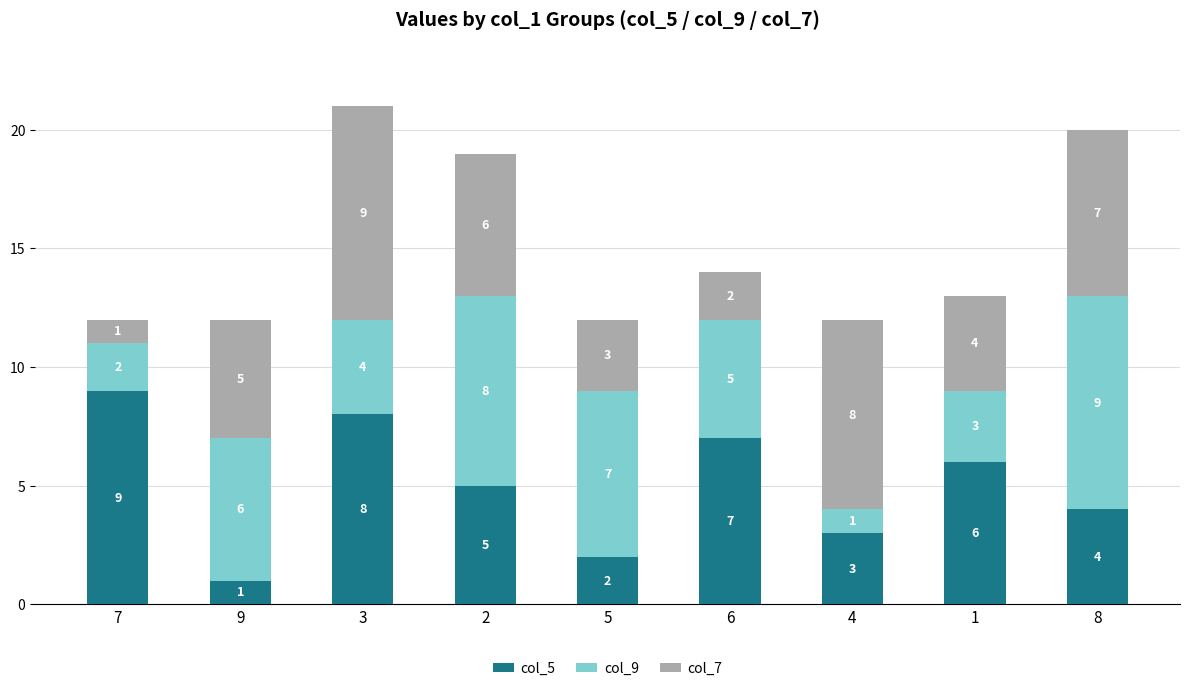

Count the number of data series in this chart.

3